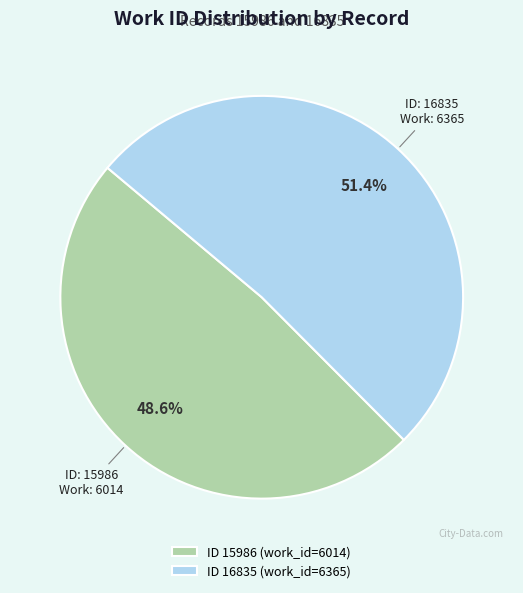

To the nearest percent, what is the average slice percentage?

50%